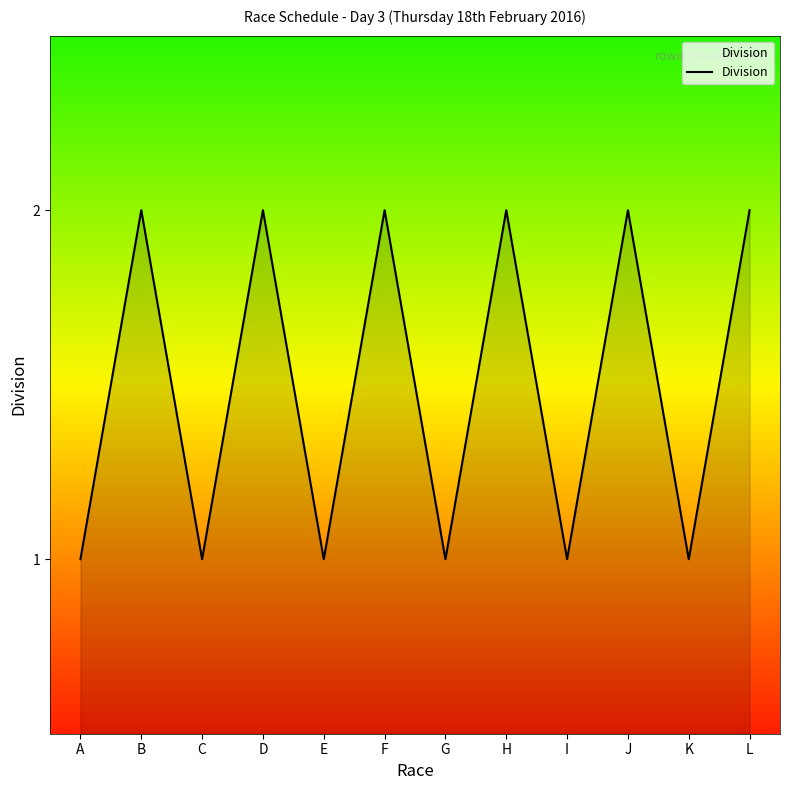

What is the ratio of the value at I to the value at C?

1.0